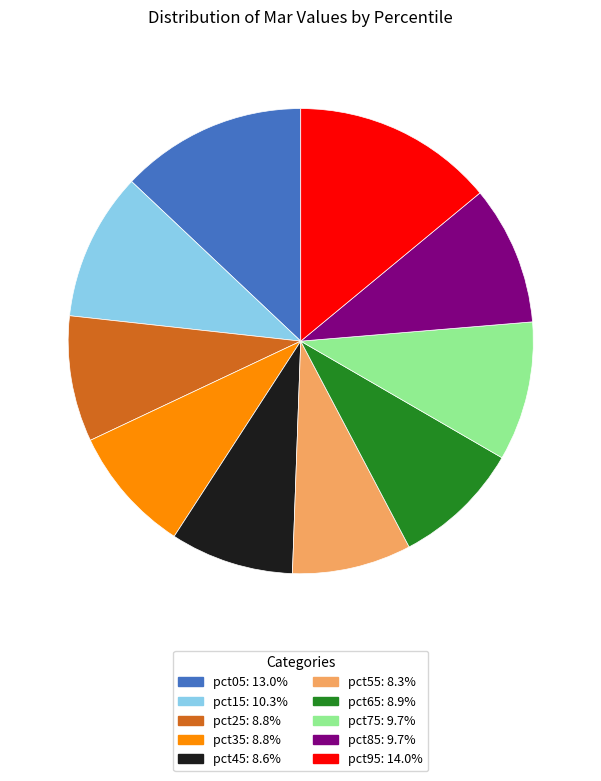

The pct75 slice represents 23% of the pie. True or false?

False